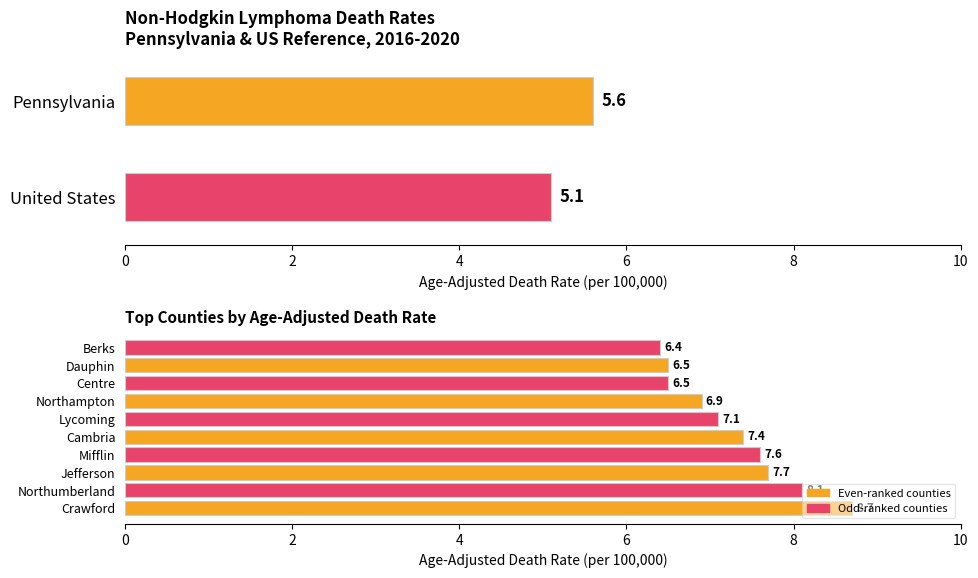

What is the smallest value displayed?

6.4